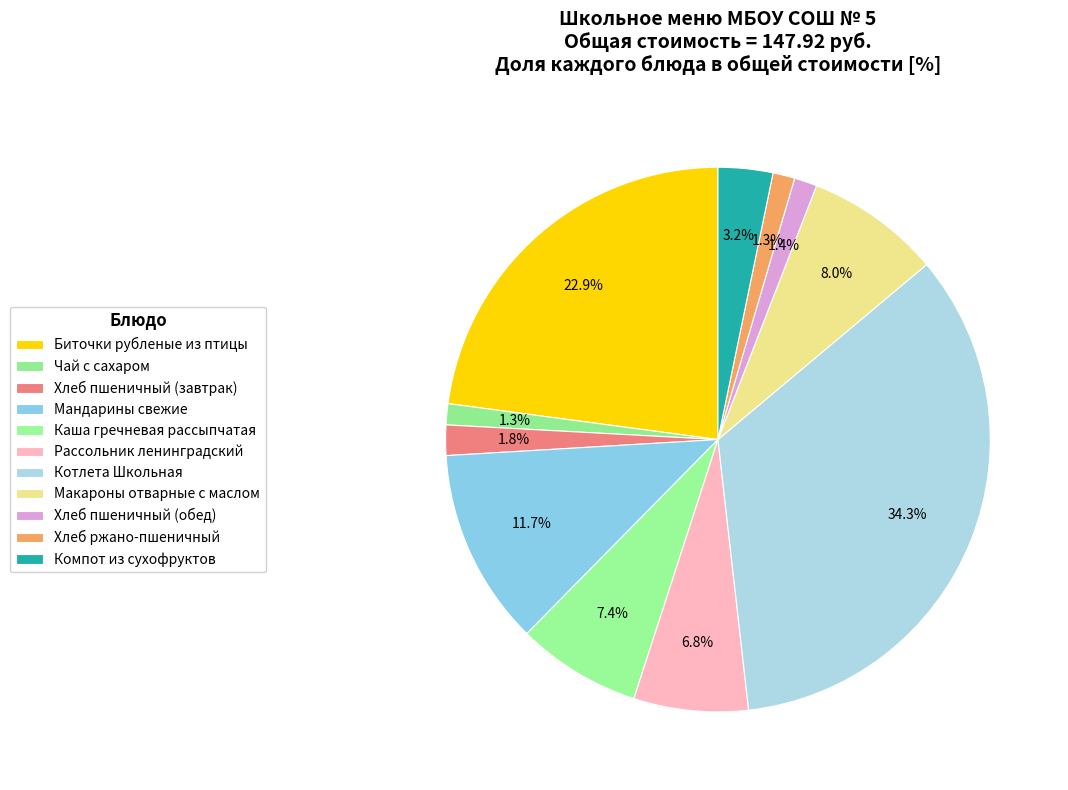

How many segments does this pie chart have?

11